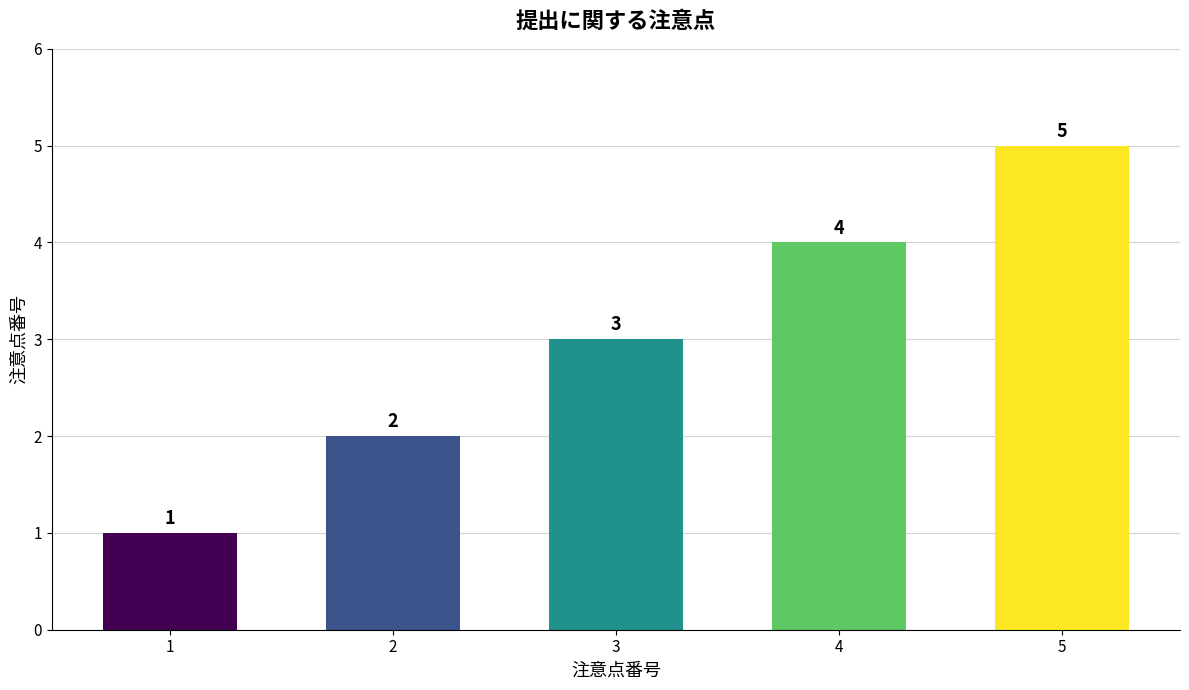

What is the sum of all values?

15